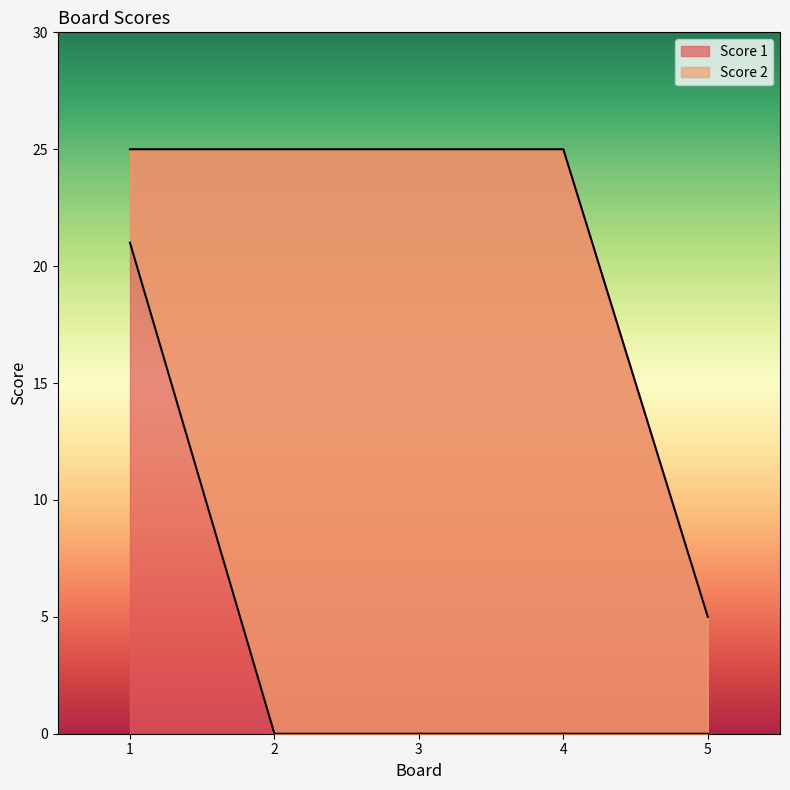

What is the average value of the Score 1 series?

21